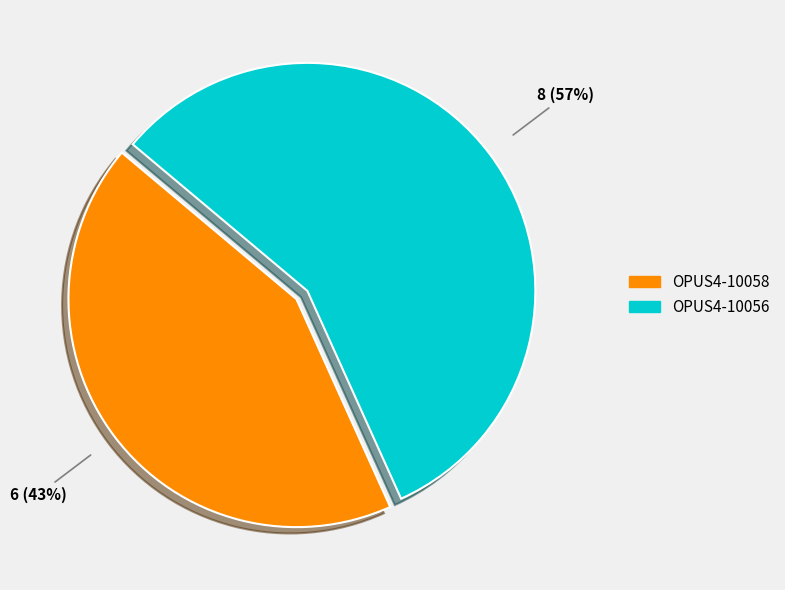

What percentage is the OPUS4-10056 slice, to the nearest percent?

57%